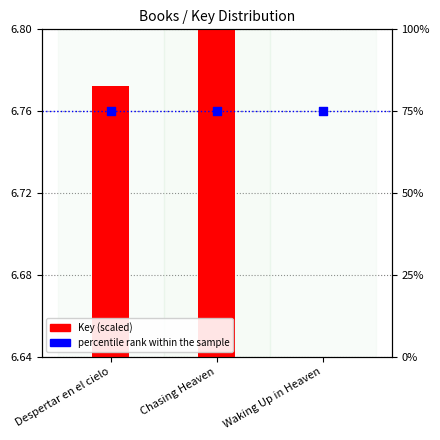

Which series reaches the maximum Y coordinate?

percentile rank within the sample